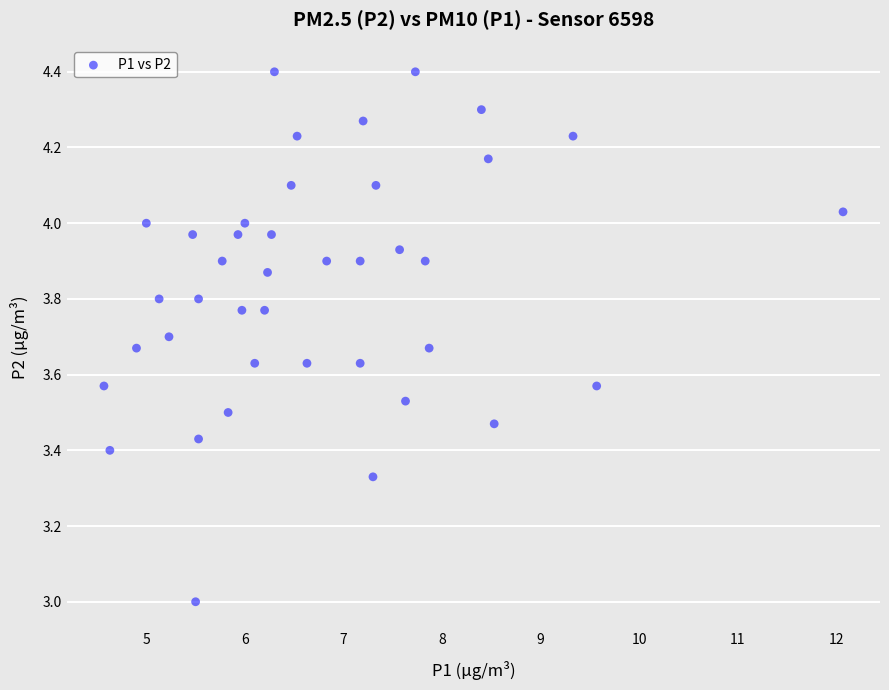

What is the range of X values (max minus min)?

7.5